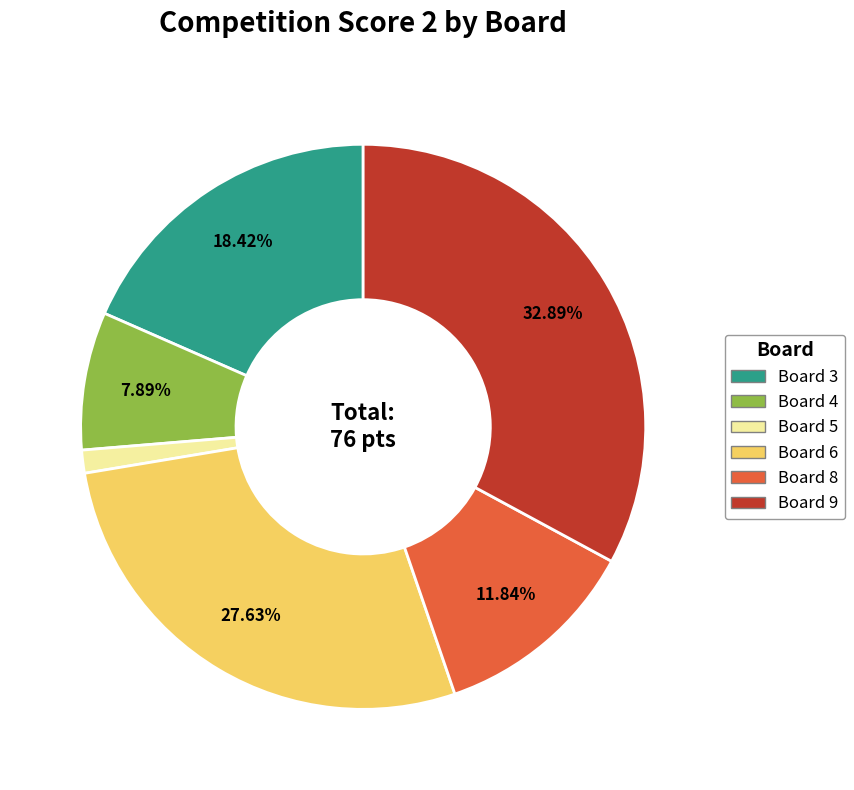

To the nearest percent, what is the average slice percentage?

17%